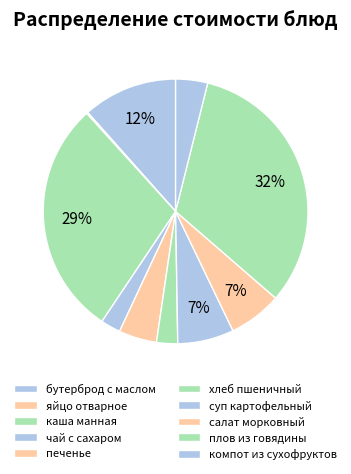

Combined, do каша манная and яйцо отварное account for over 50%?

No